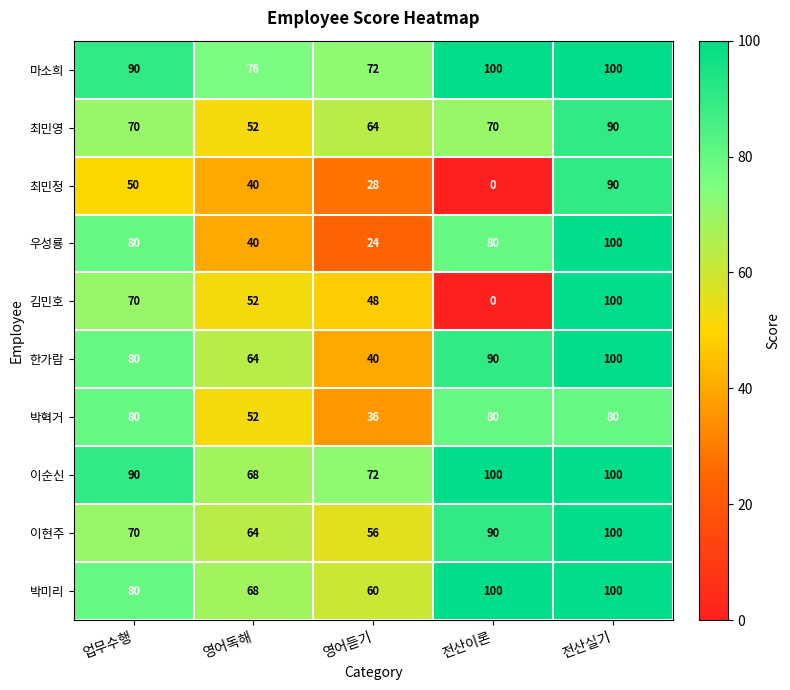

What is the spread (max minus min) of values at 업무수행?

40